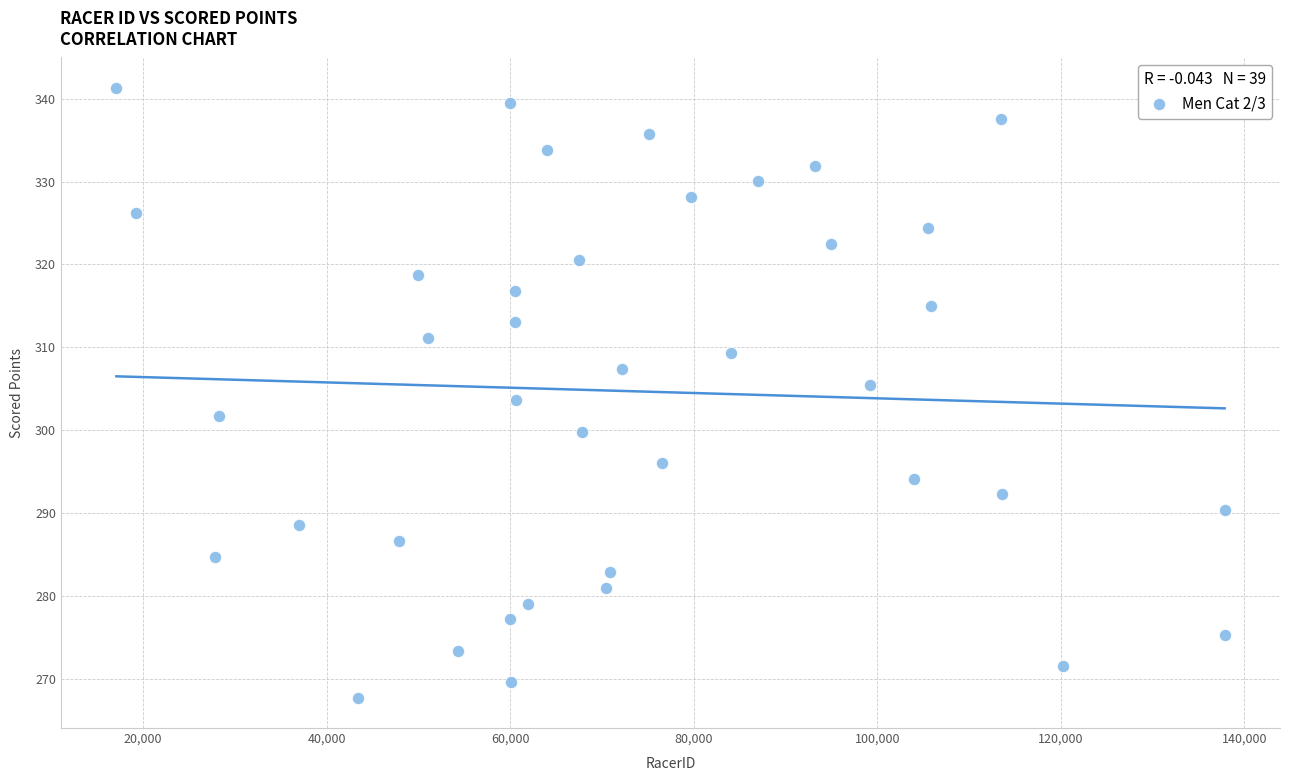

What is the range of X values (max minus min)?

120773.0